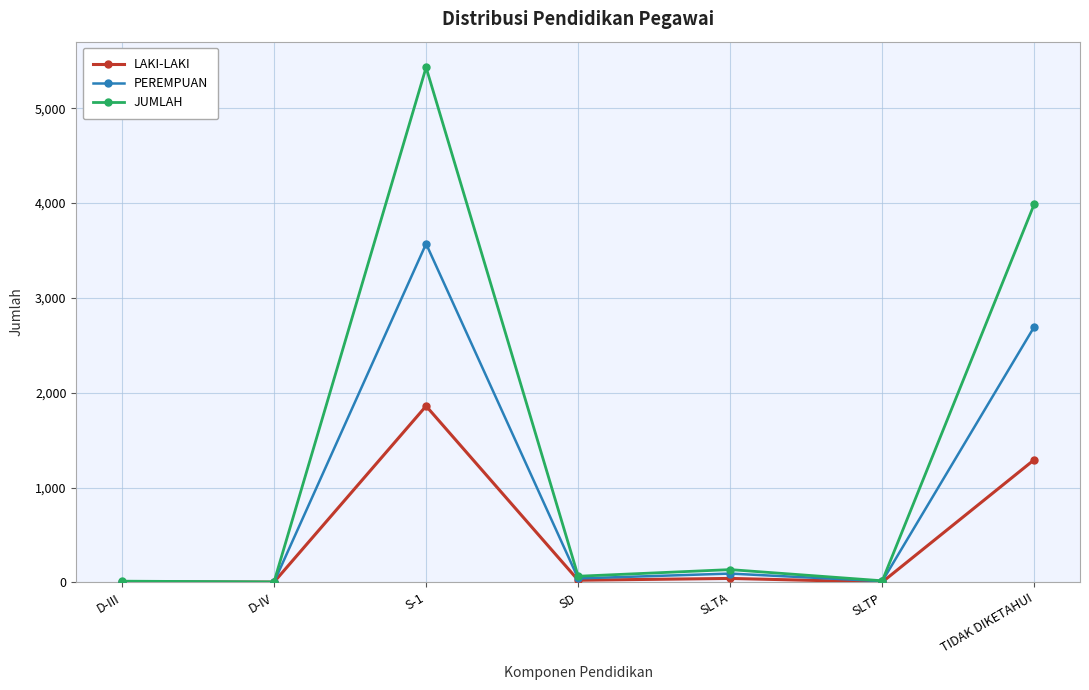

List the series in order of their overall mean, lowest first.

LAKI-LAKI, PEREMPUAN, JUMLAH